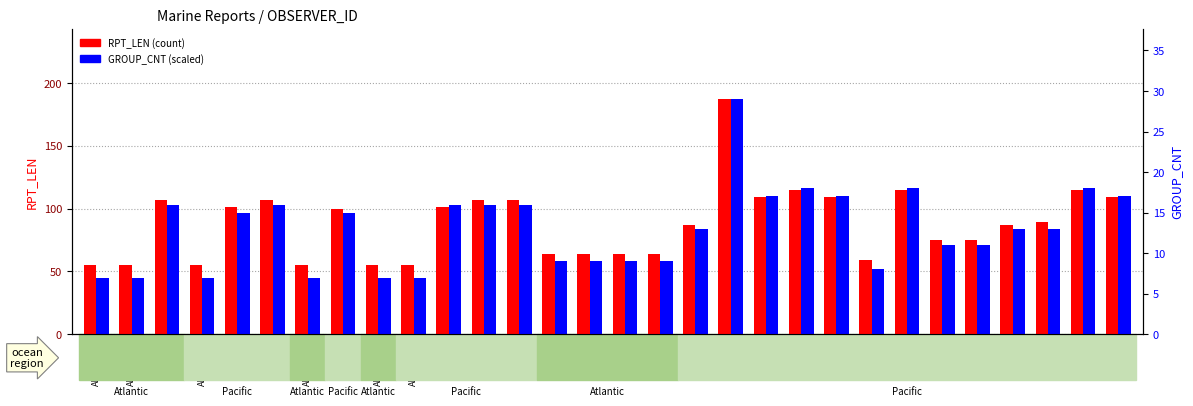

What are all the series names shown in the legend?

RPT_LEN, GROUP_CNT